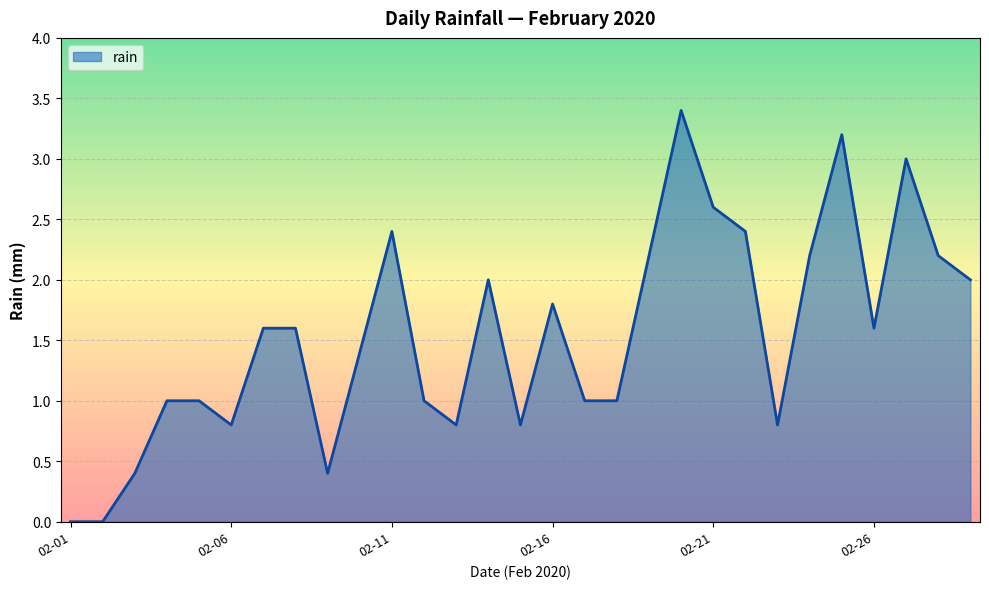

What is the average value?

1.5